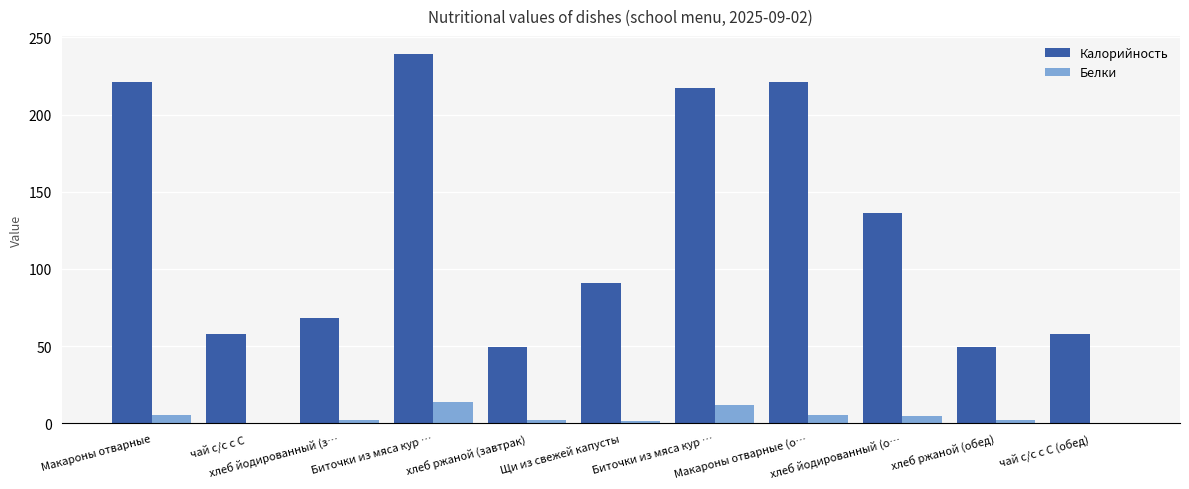

What is the minimum value shown in the chart?

0.2